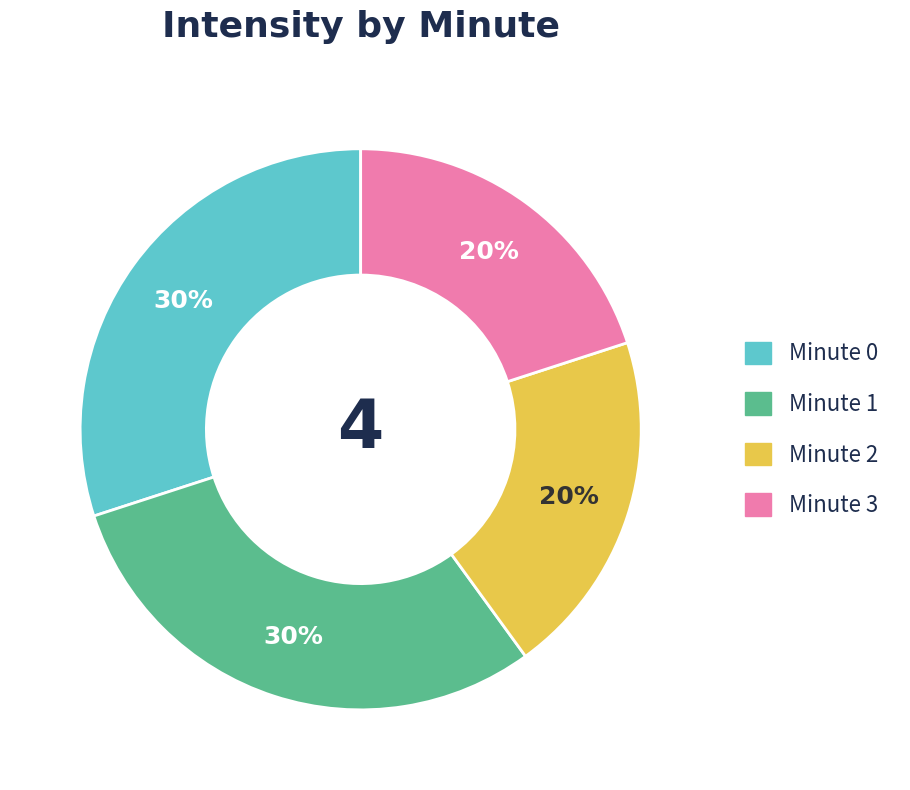

Is there any slice that represents more than half of the pie?

No